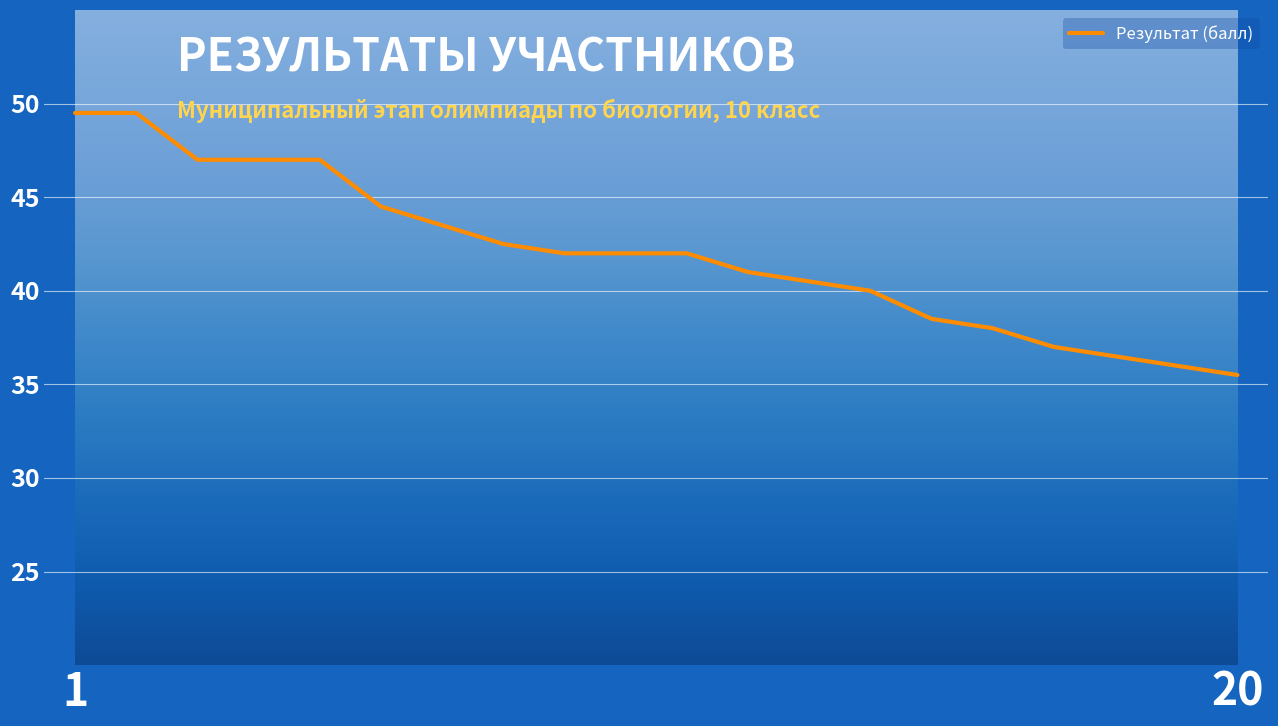

What is the maximum value shown in the chart?

49.5